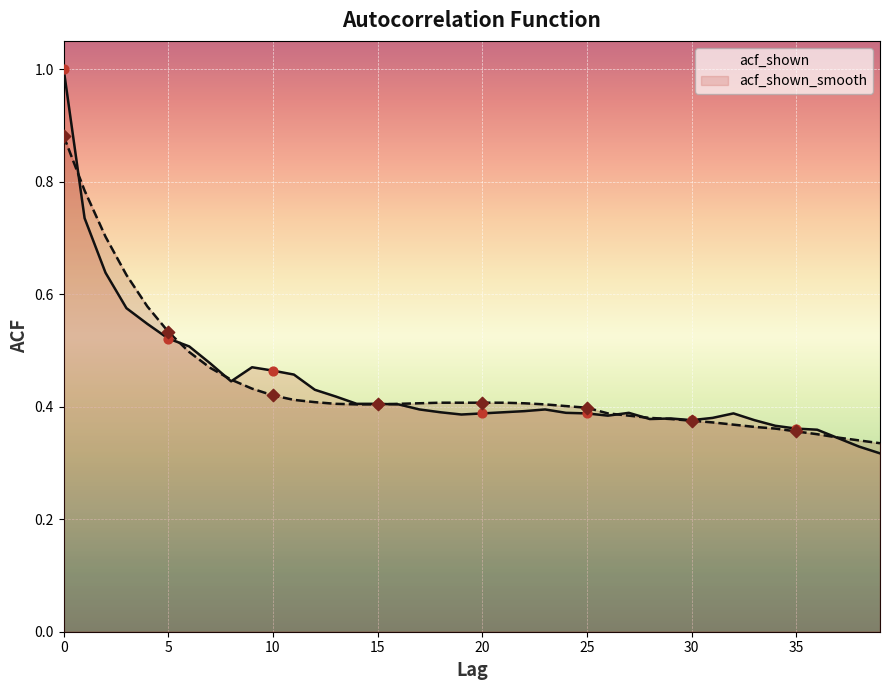

What is the total value across all series at 34?

0.7